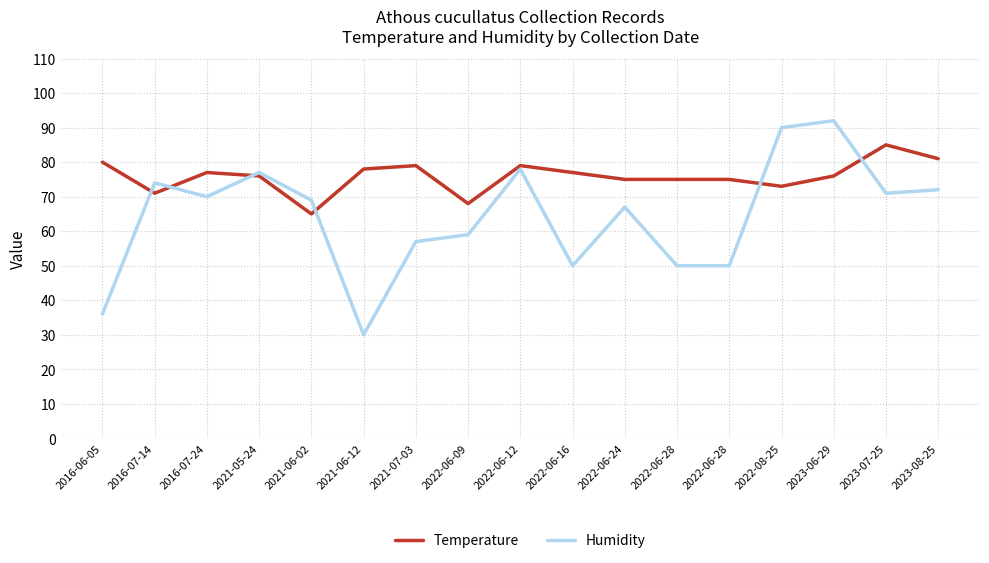

What is the label of the 9th point from the left?

2022-06-12